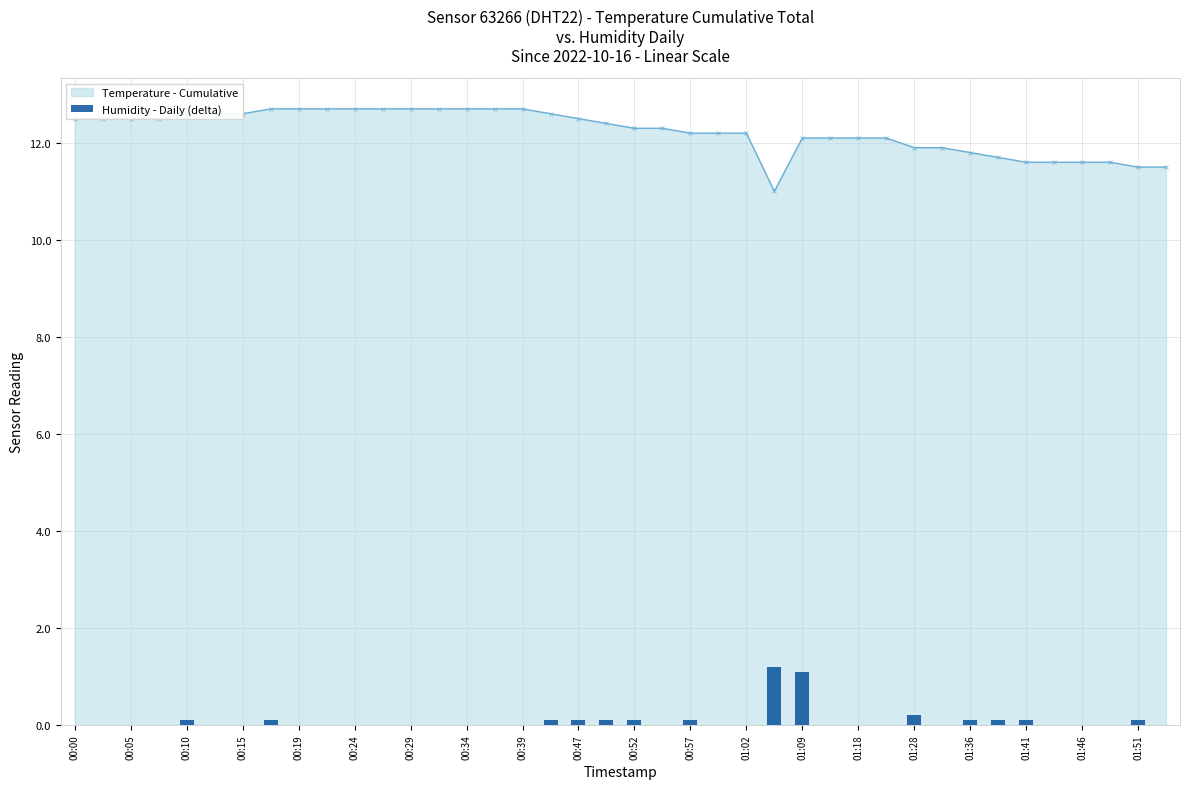

Is it true that Temperature - Cumulative equals 3.2 at 00:29?

False